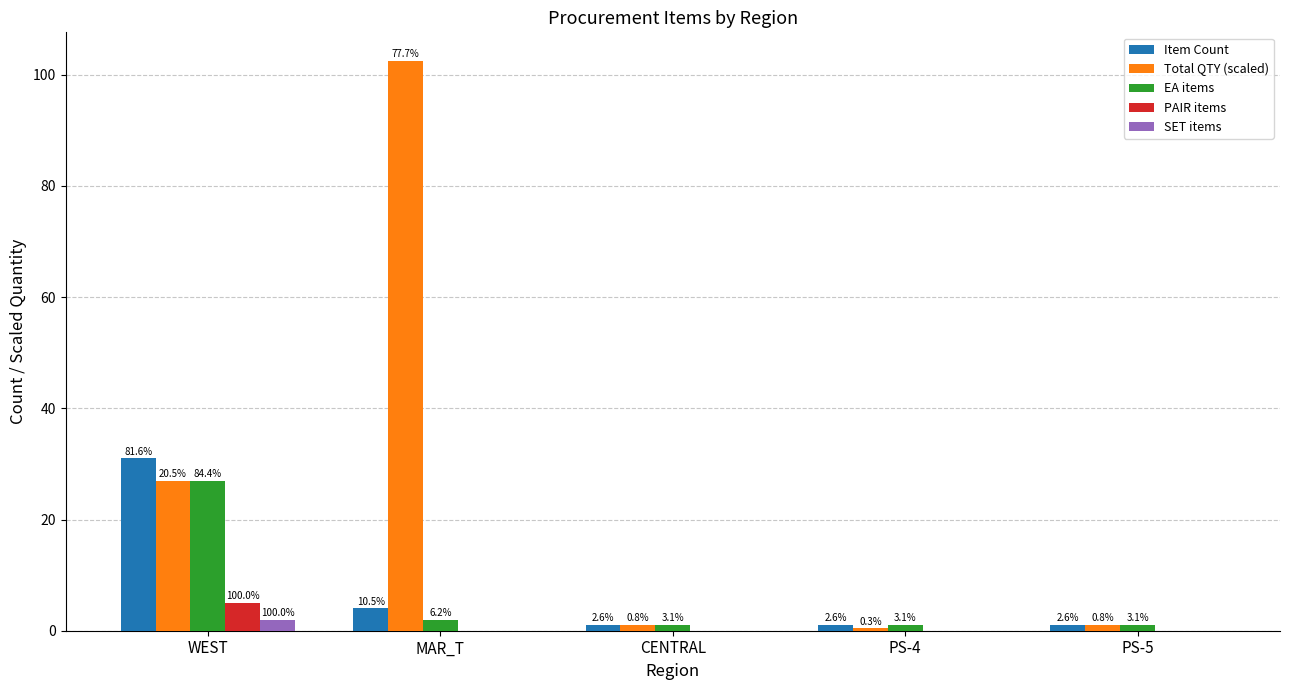

Does the chart contain stacked bars?

No